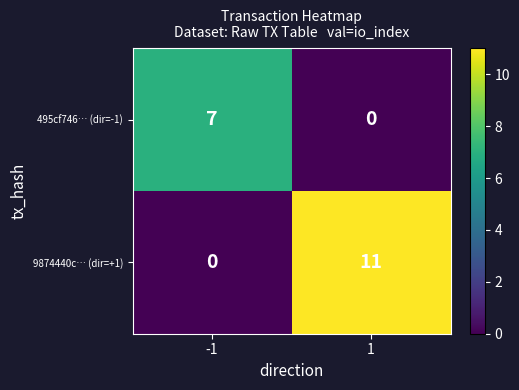

What is the difference between the highest and lowest values at 1?

11